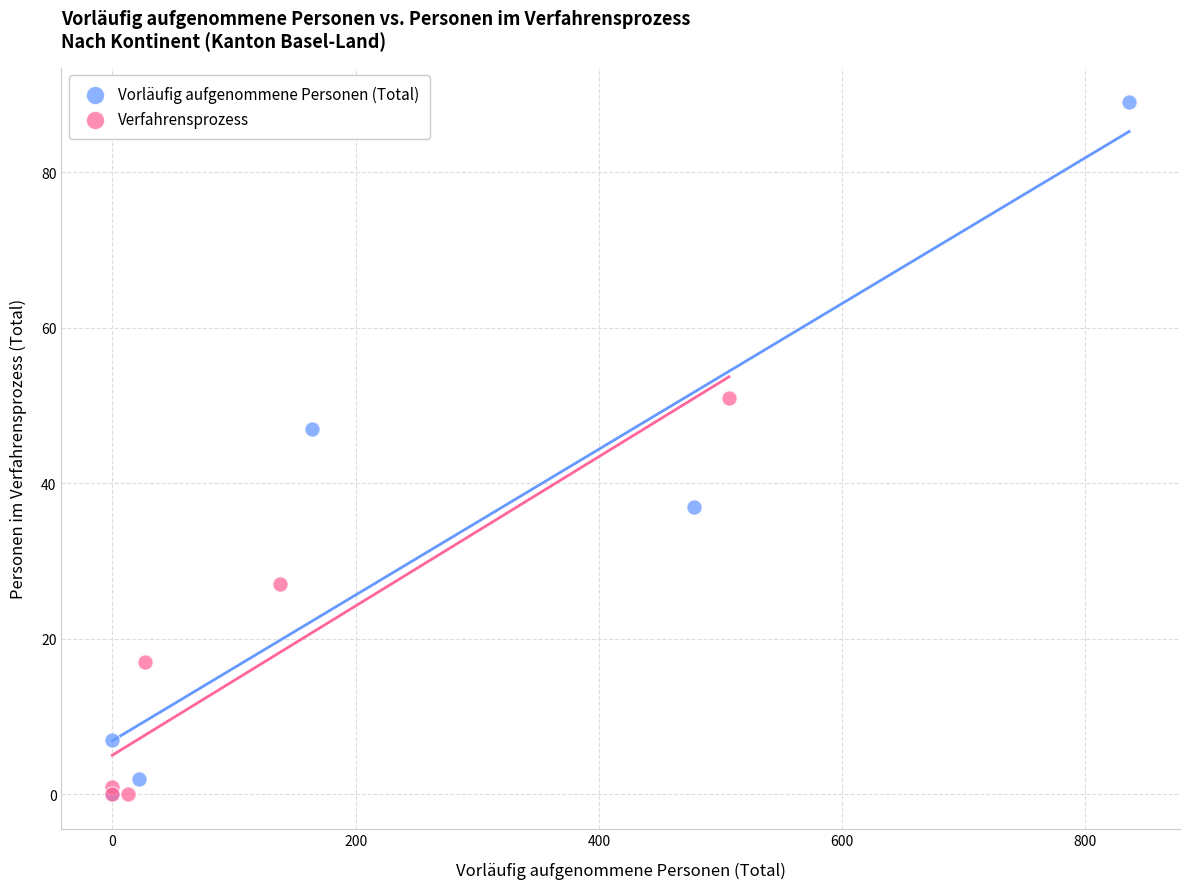

Which series contains the highest Y value?

Vorläufig aufgenommene Personen (Total)